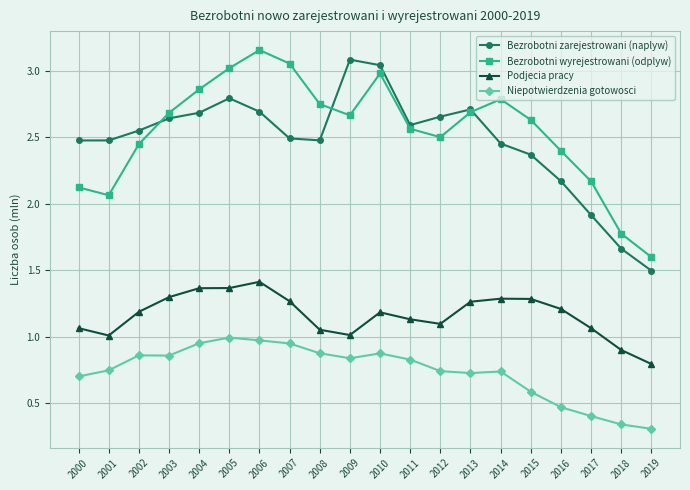

What is the difference between the highest and lowest values at 2012?

1.9